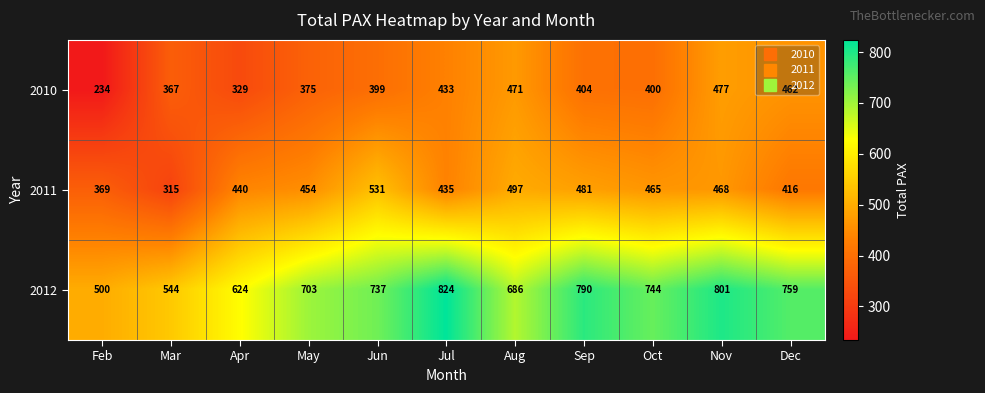

What is the difference between the maximum and minimum values in the 2010 series?

243